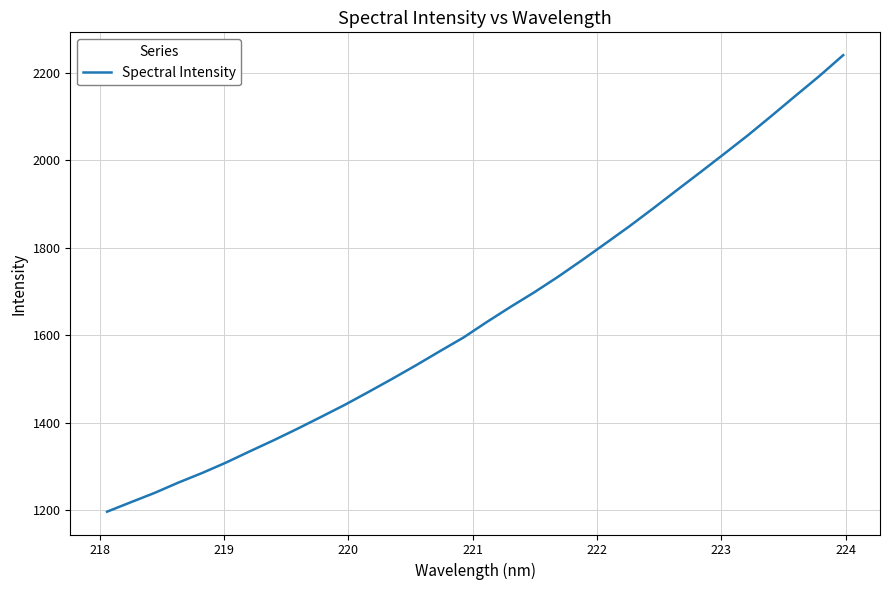

What is the difference between the maximum and minimum values?

1043.0